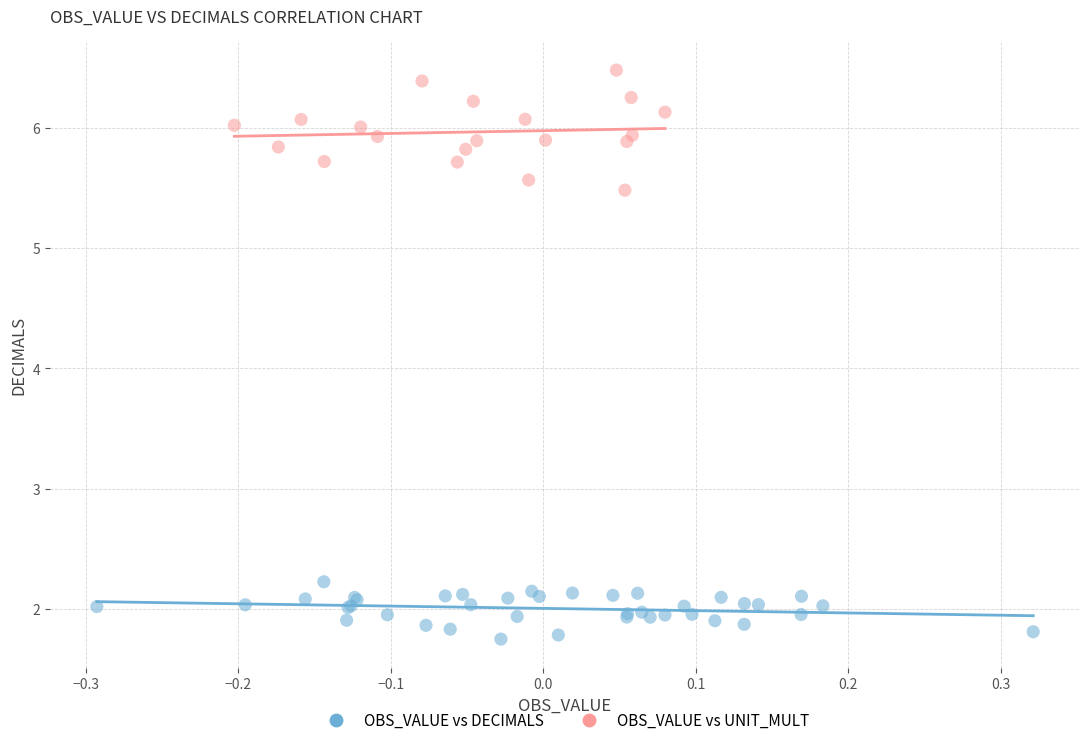

Which series has the widest spread of Y values?

OBS_VALUE vs UNIT_MULT